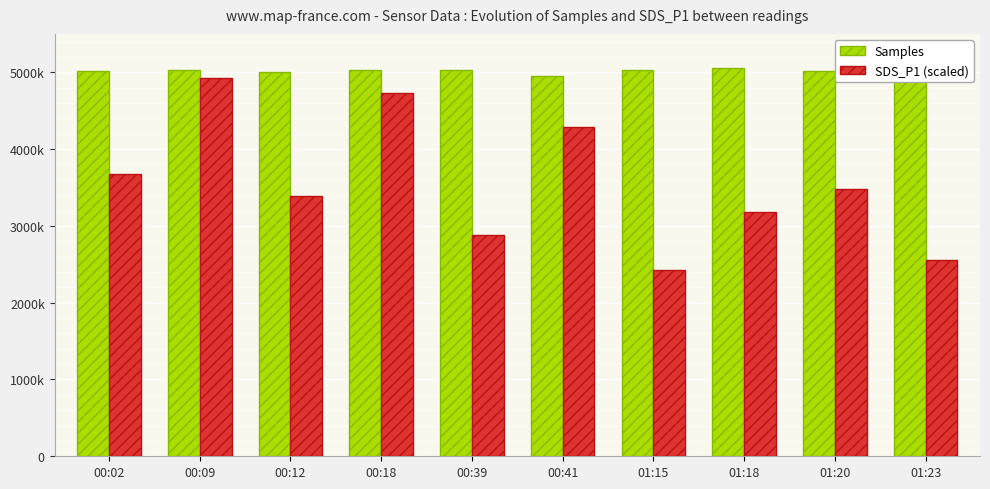

At which label does SDS_P1 (scaled) first exceed 3480000?

00:02